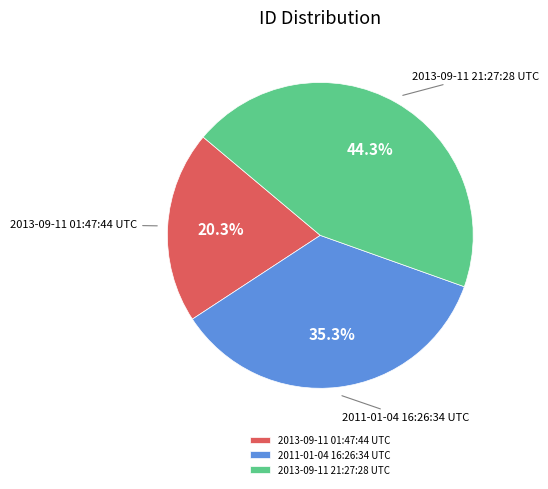

How many segments does this pie chart have?

3